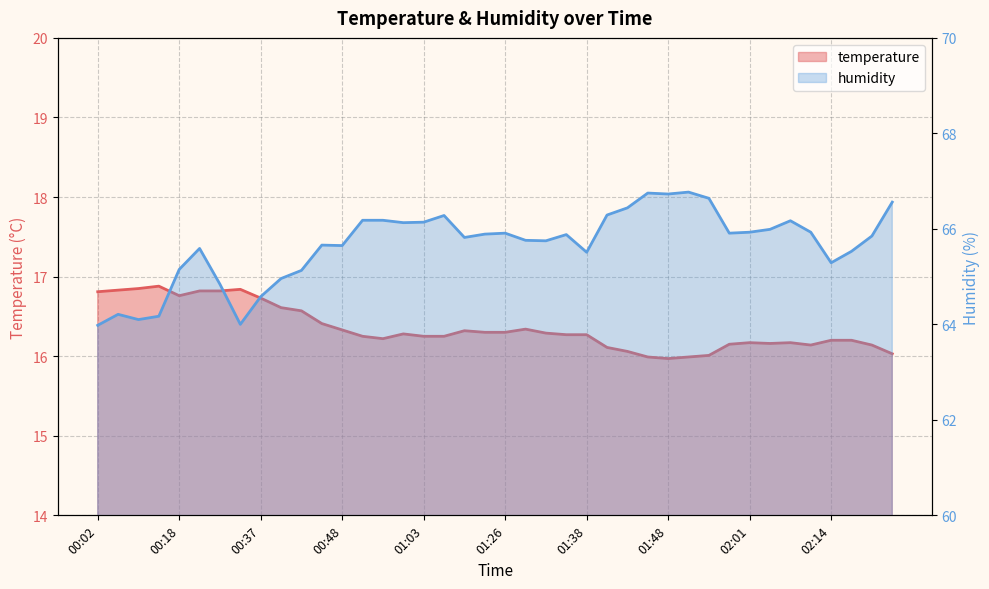

Which category has the lowest value in the temperature series?

01:48